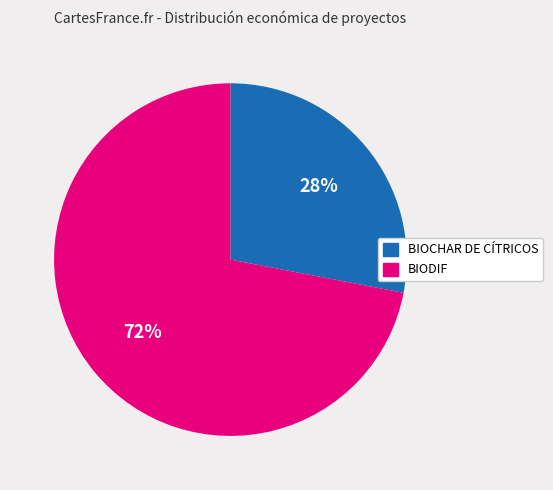

To the nearest percent, what is the average slice percentage?

50%